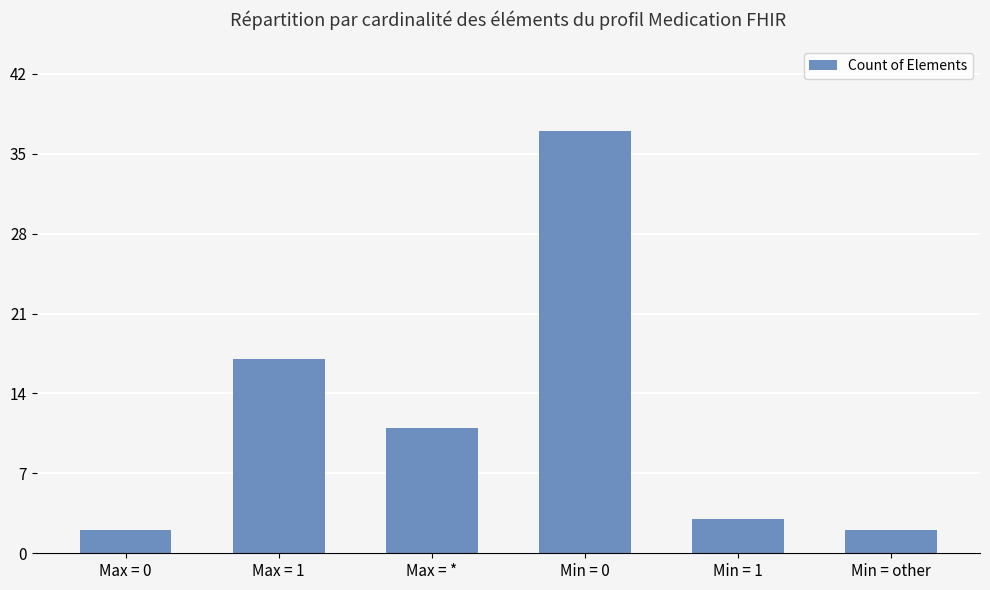

What is the maximum value shown in the chart?

37